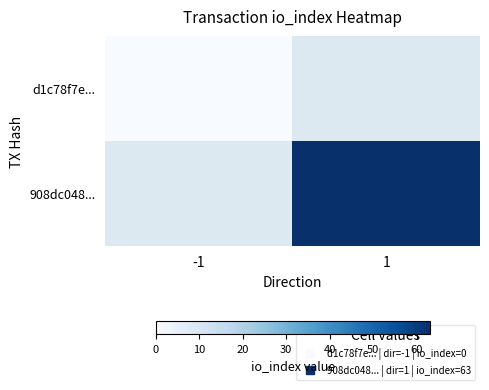

Count the number of categories in the chart.

2